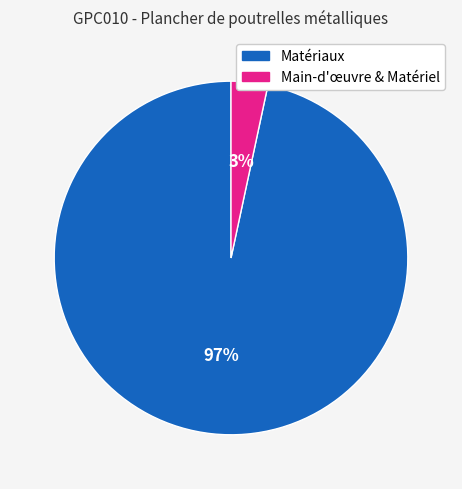

Is it true that Matériaux is 97% of the pie?

True